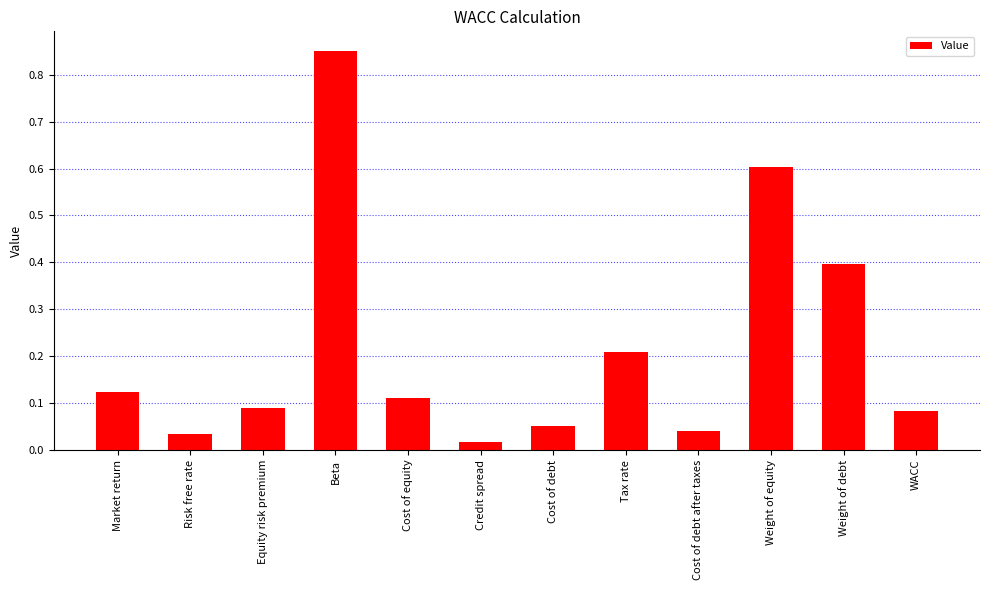

At which label is the value closest to 0?

Credit spread